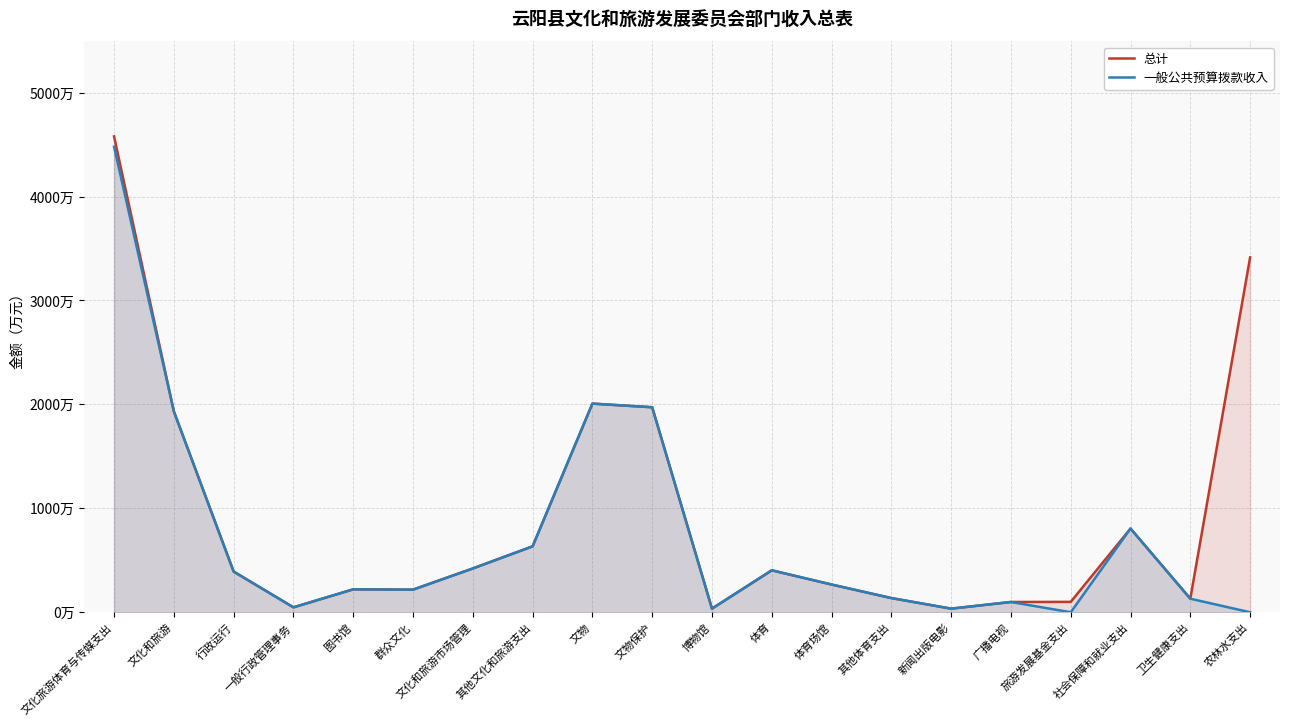

Which category has the lowest value across all series?

旅游发展基金支出